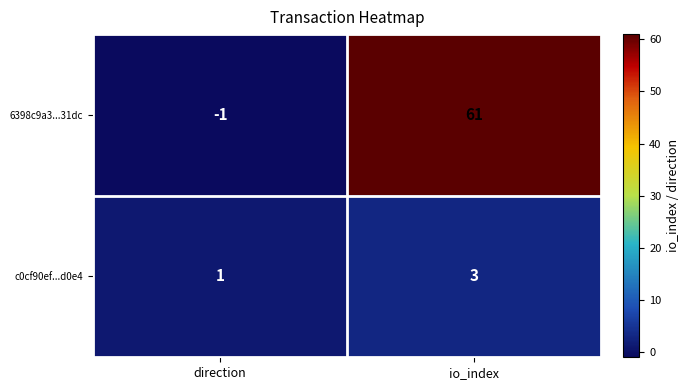

Rank the series at direction from lowest to highest value.

6398c9a3...31dc, c0cf90ef...d0e4